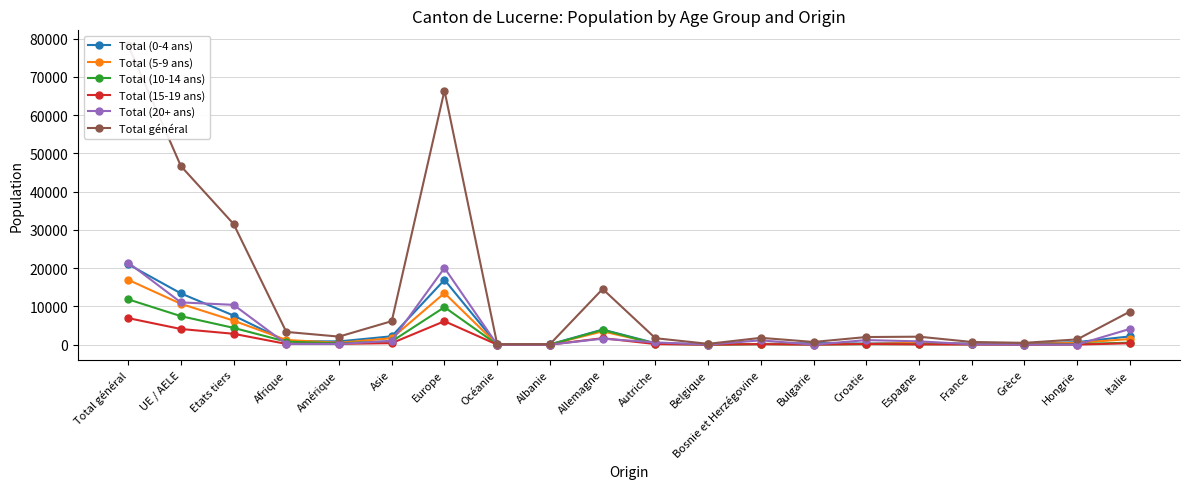

What is the total value across all series at Espagne?

4180